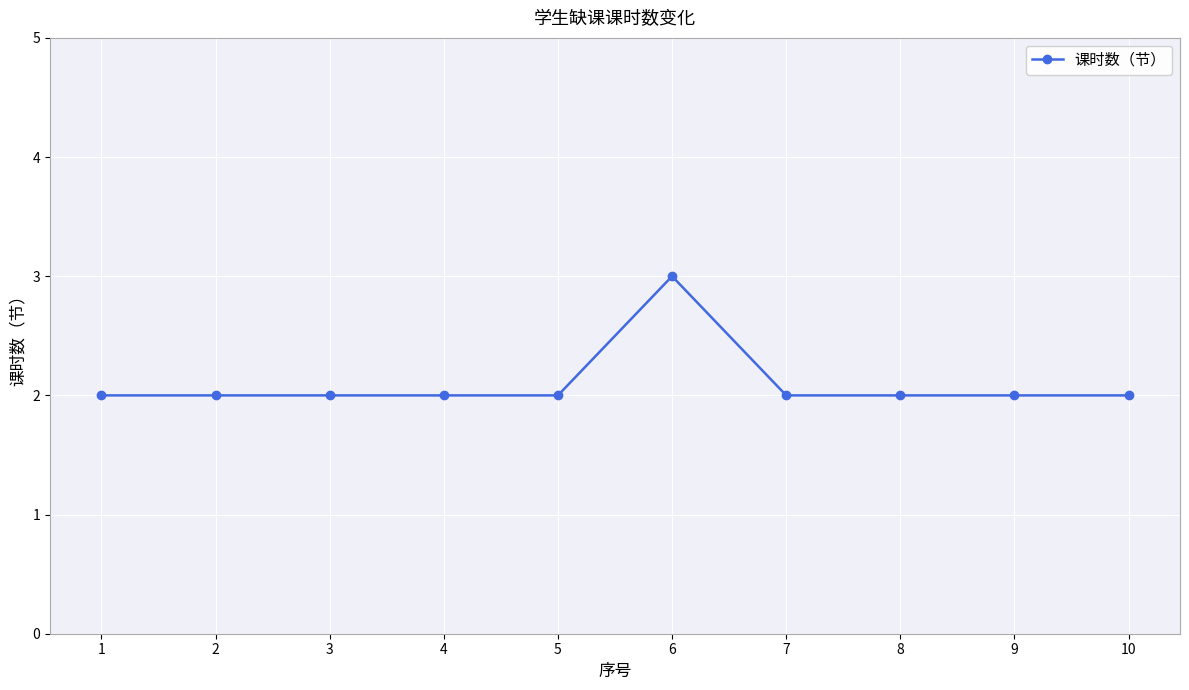

The chart shows a value of 3 at 8. True or false?

False